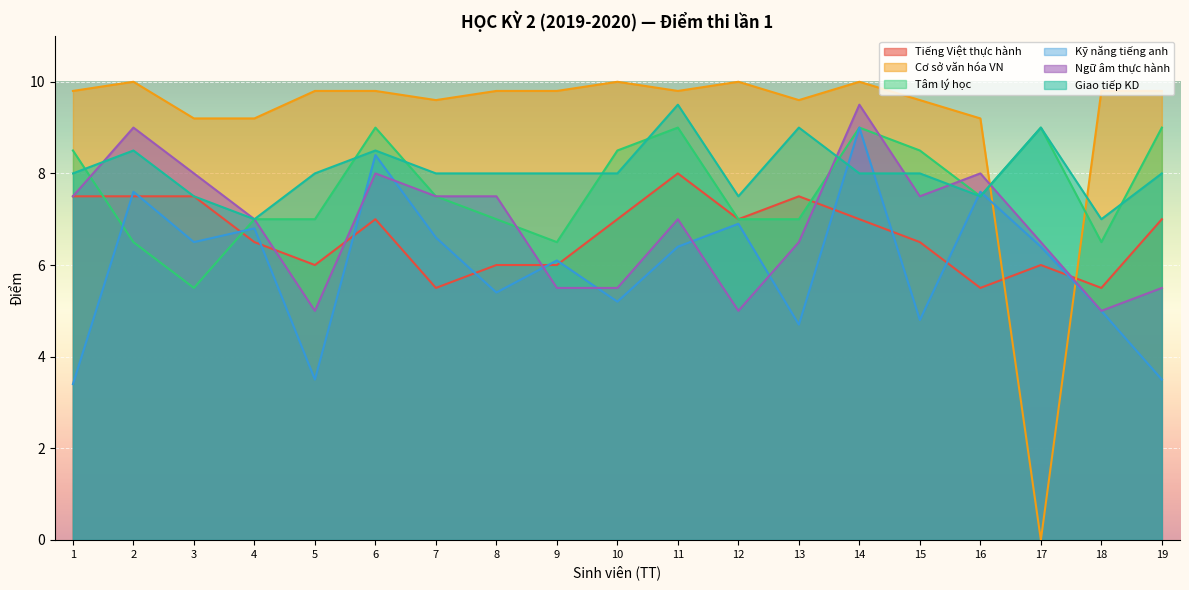

What value does the Kỹ năng tiếng anh series have at 7?

6.6